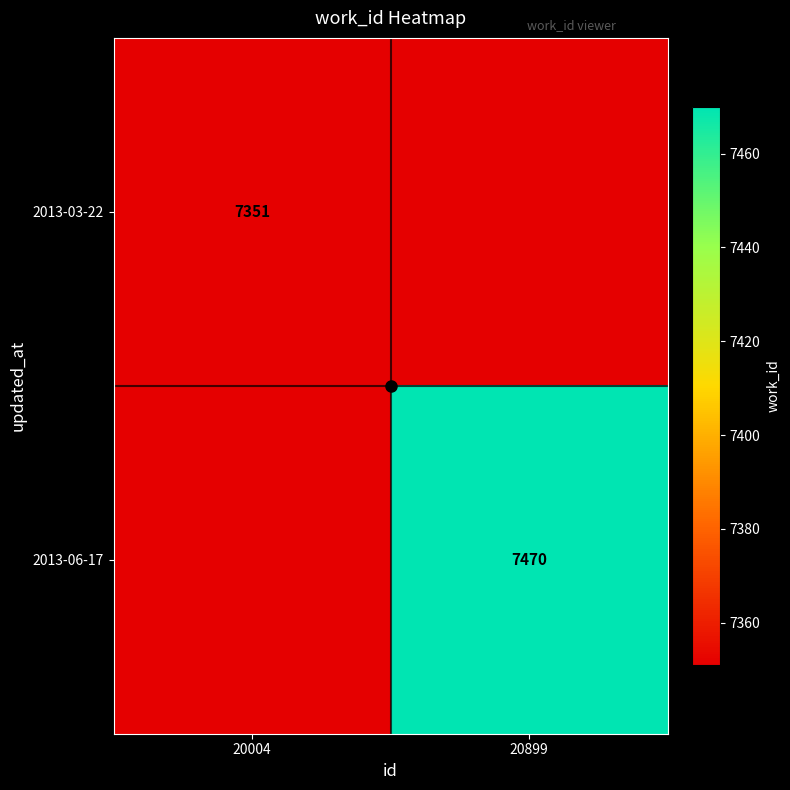

Is the value of 2013-06-17 at 20899 greater than the value of 2013-03-22 at 20004?

Yes